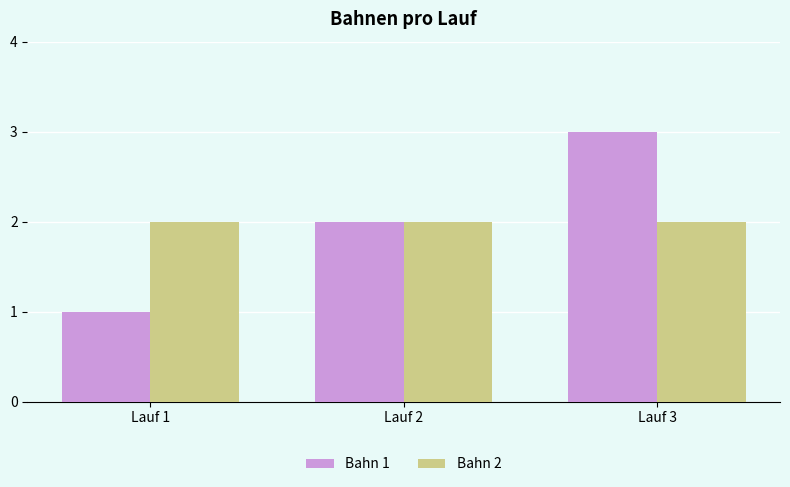

What is the sum of the Bahn 2 values at Lauf 1 and Lauf 2?

4